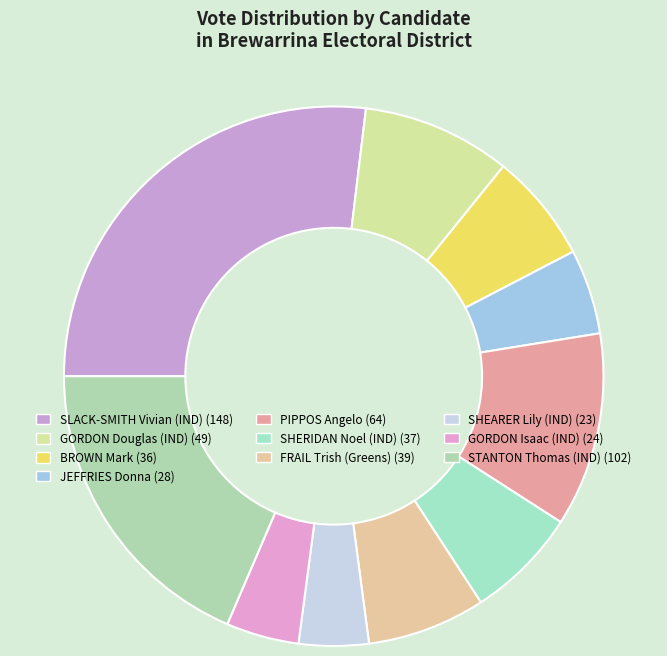

Do GORDON Douglas (IND) and GORDON Isaac (IND) together represent more than half of the pie?

No